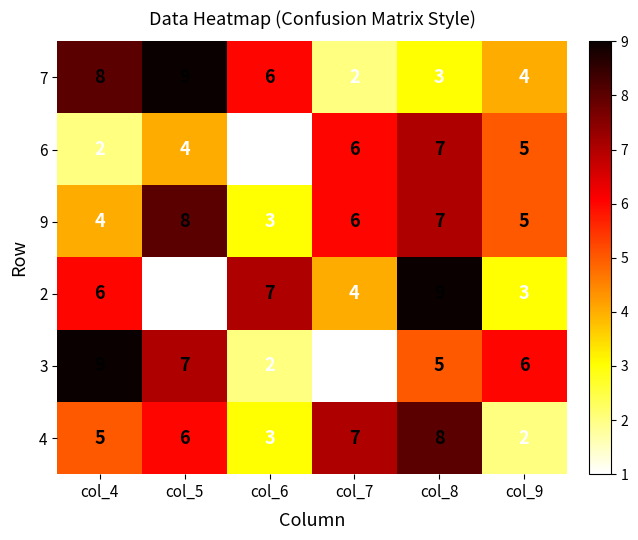

What is the smallest value displayed?

1